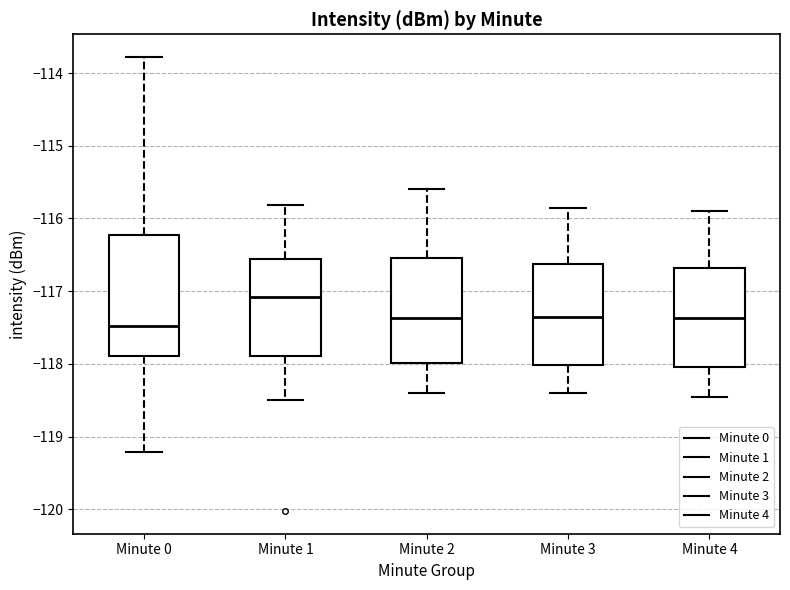

Which box is the tallest, from its lower edge to its upper edge?

Minute 0